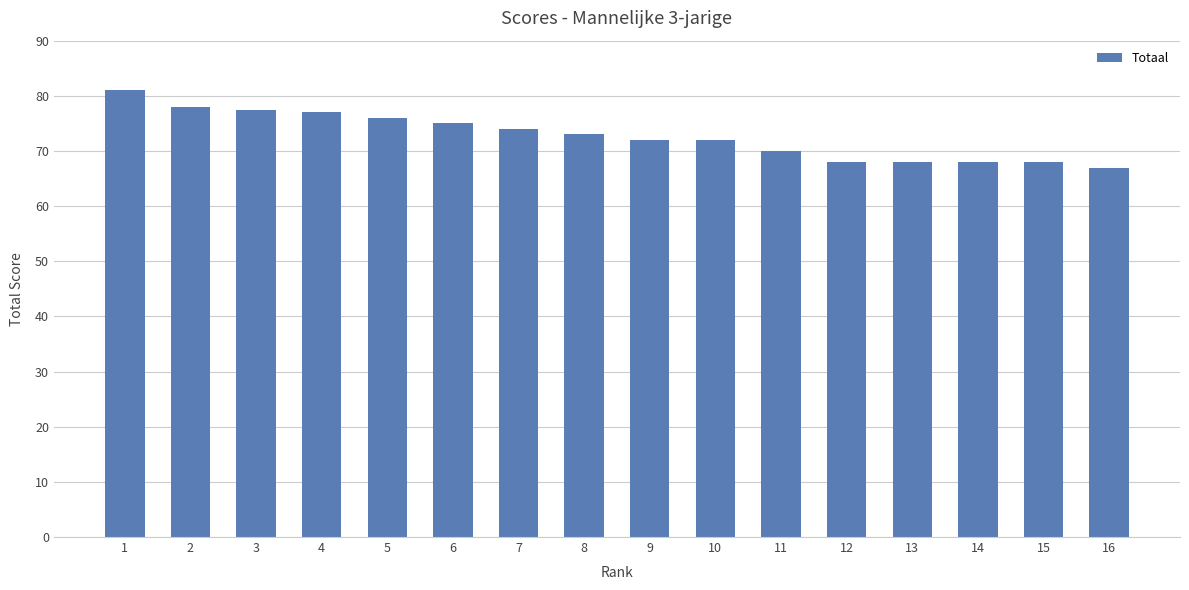

The value at 4 is 77.0. True or false?

True